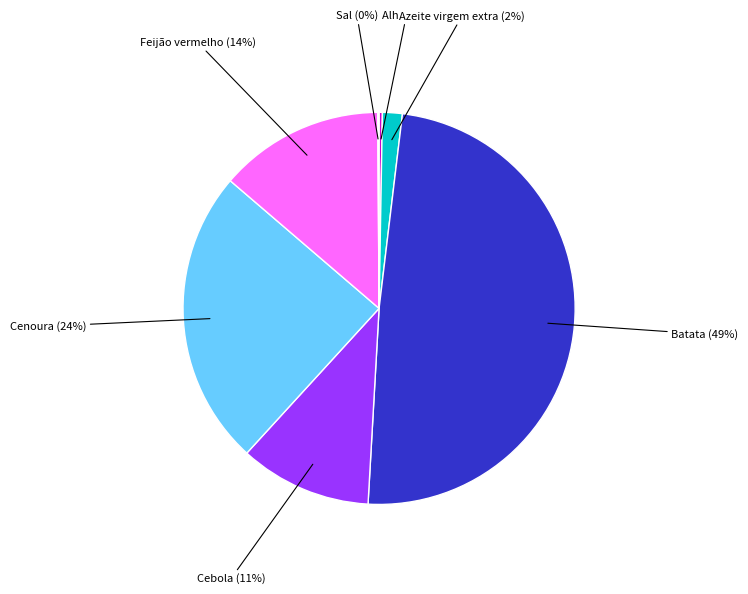

Which slice is the largest?

Batata